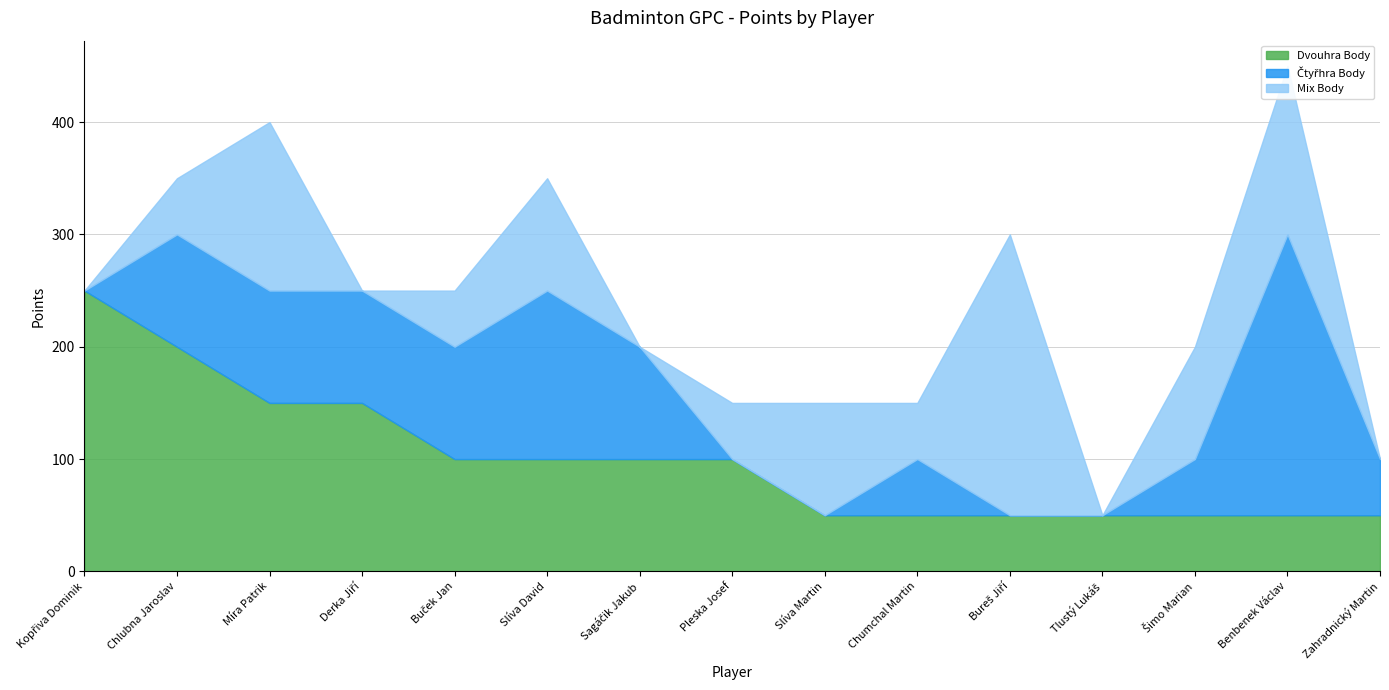

How many lines are shown in the chart?

3